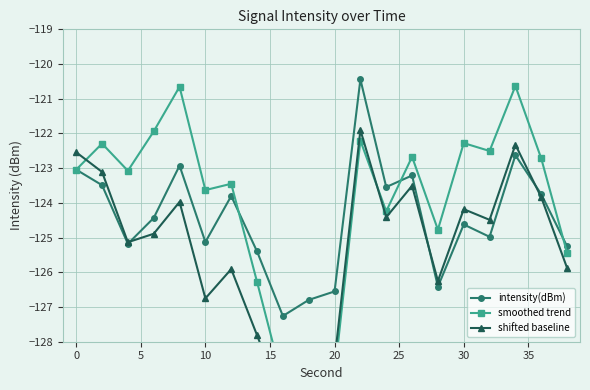

How many values in the smoothed trend series are below -123?

11